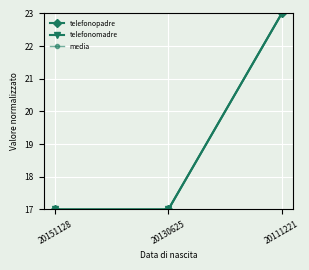

Does the chart have visible grid lines?

Yes